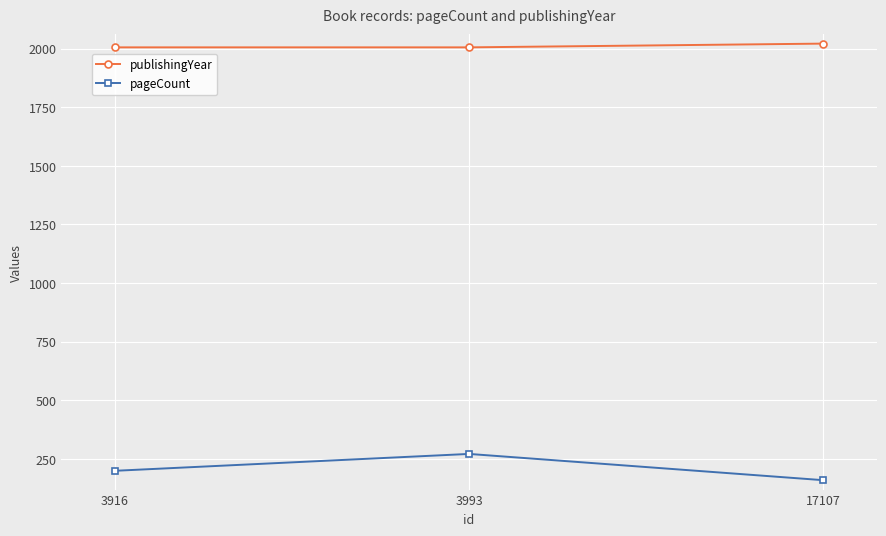

The pageCount series shows 460 at 3993. True or false?

False